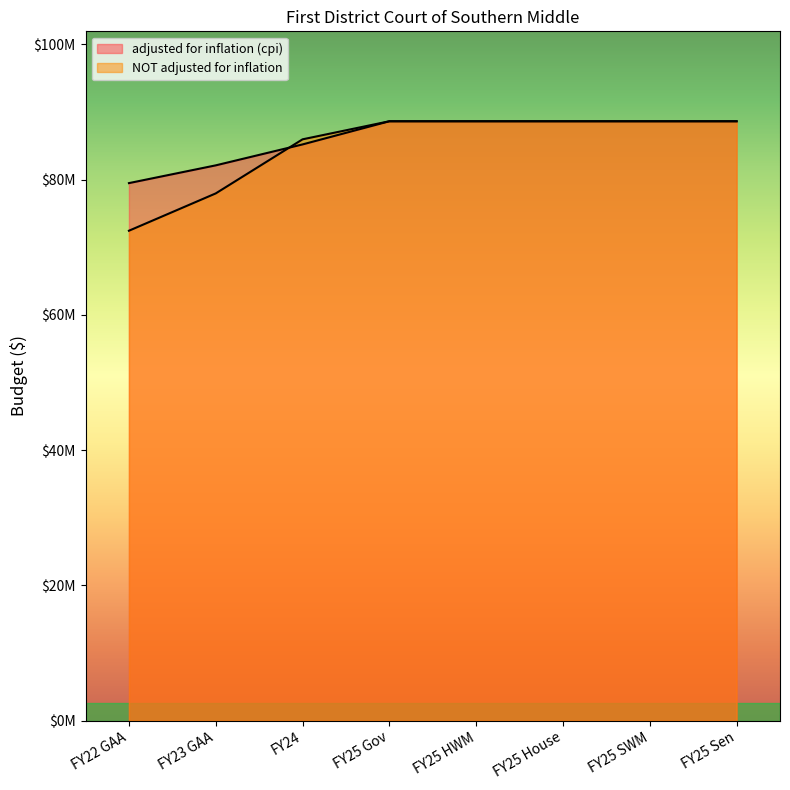

At how many categories does at least one series exceed 83462217?

6